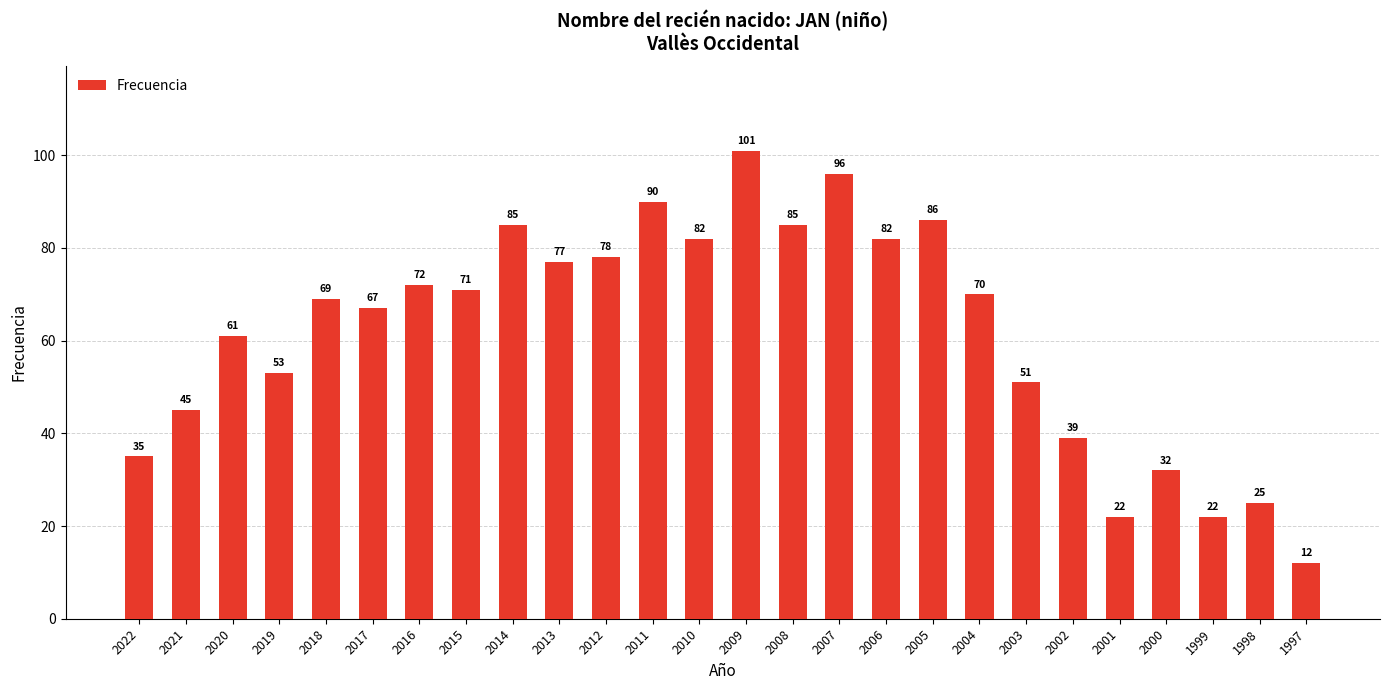

What is the average value?

62